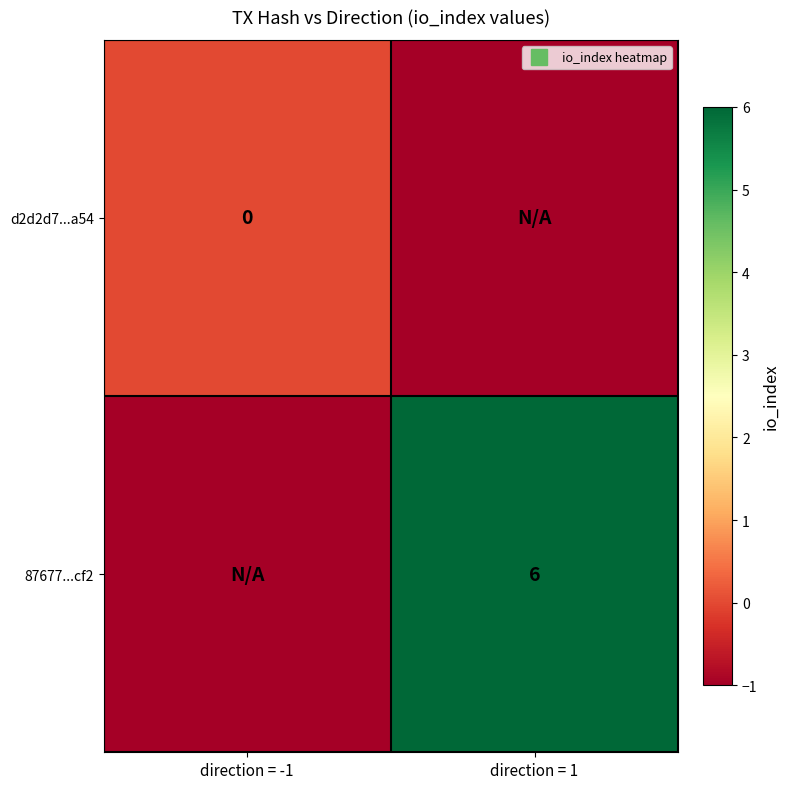

At which label does 87677...cf2 reach its peak?

direction = 1